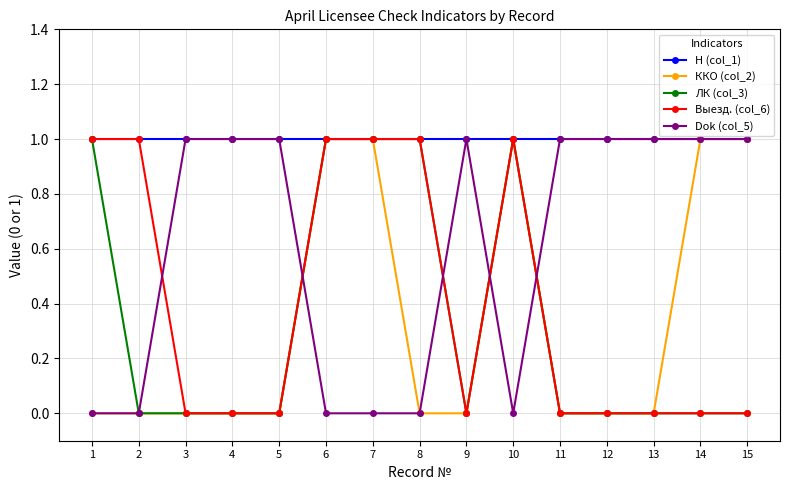

Which series has the largest total across all categories?

Н (col_1)